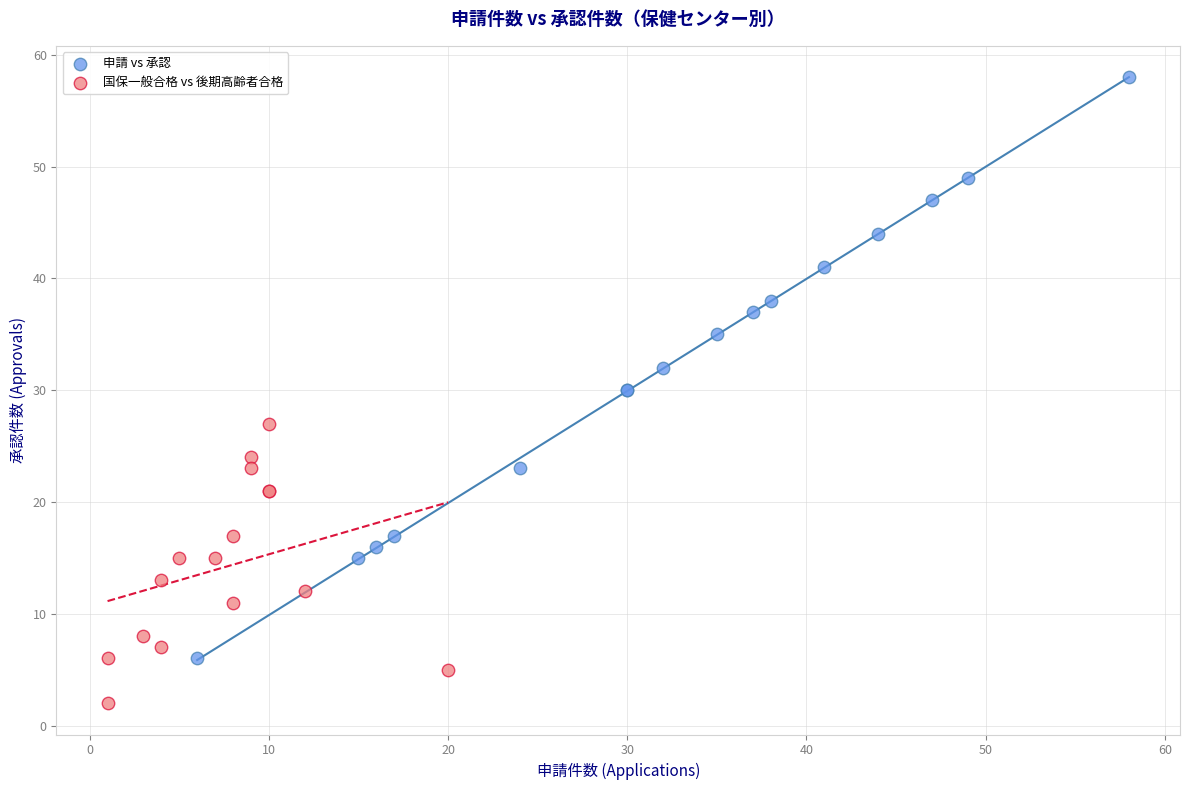

Which series has the widest spread of Y values?

申請 vs 承認